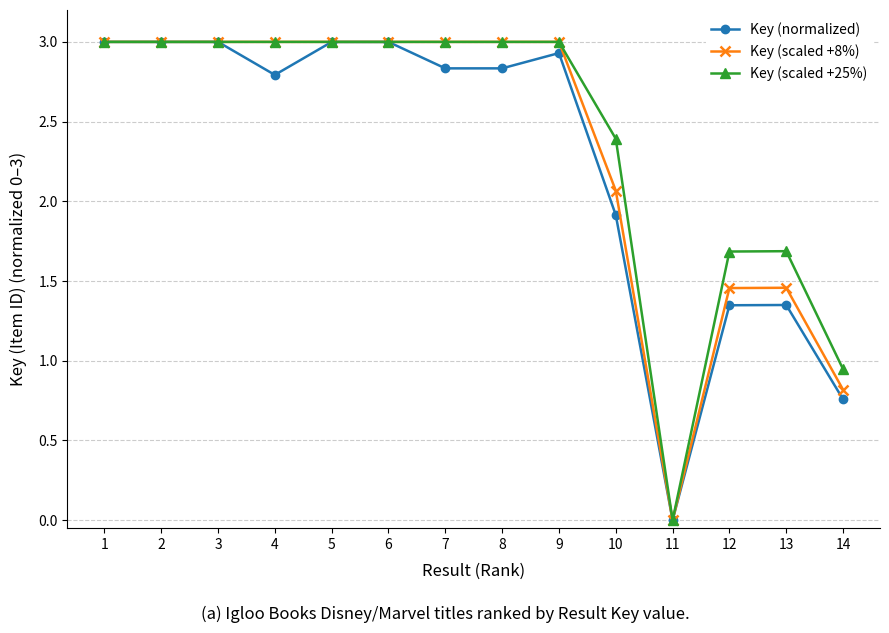

Where is Key (scaled +25%) nearest to the value 1?

14